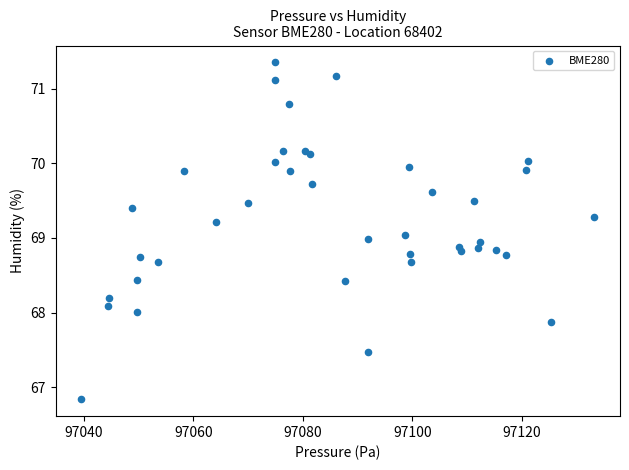

What is the range of Y values (max minus min)?

4.5